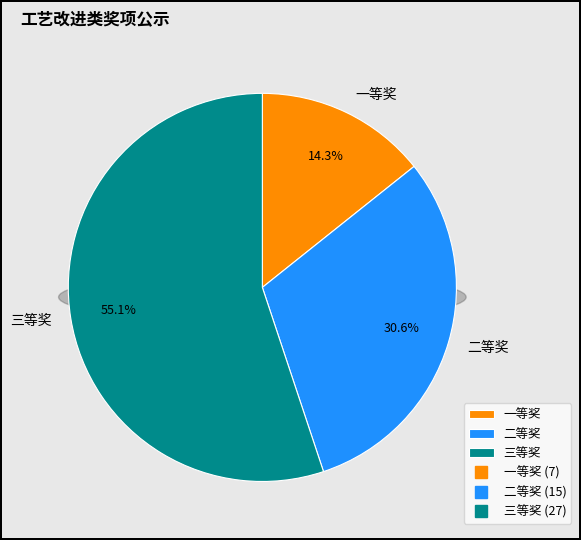

What percentage is the 二等奖 slice, to the nearest percent?

31%